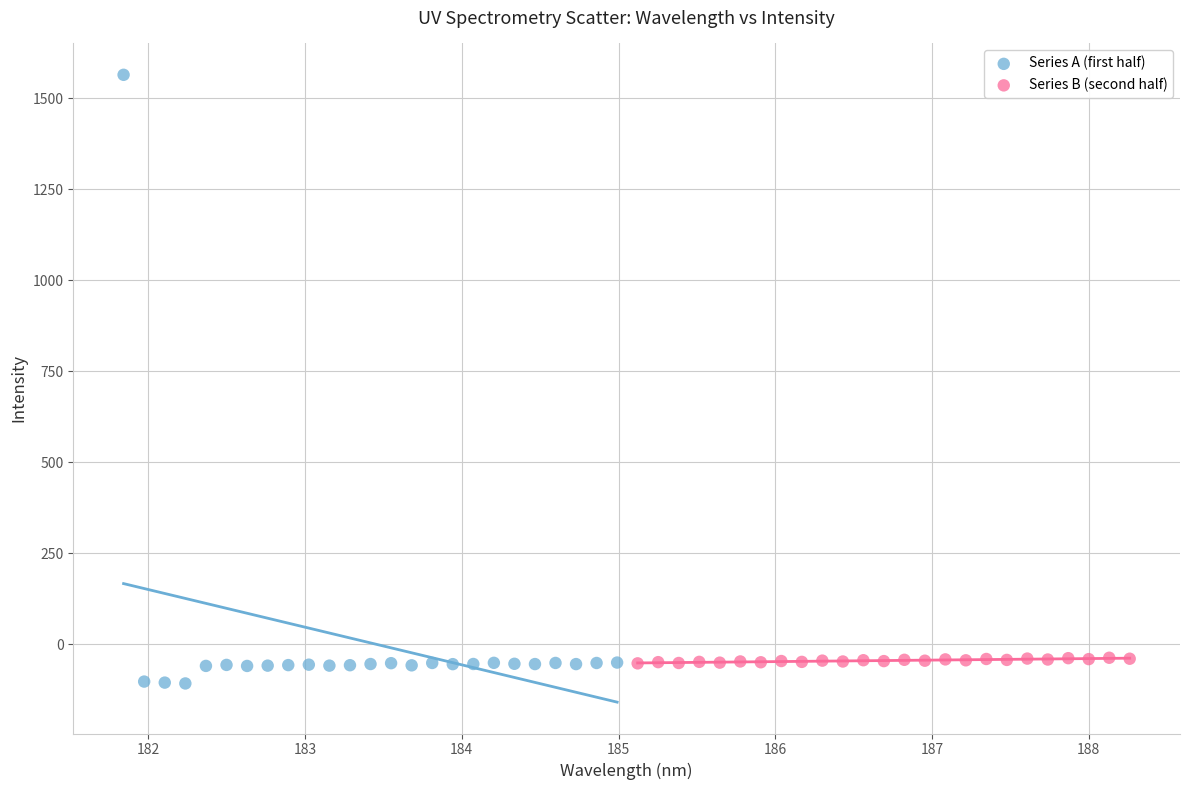

Which series contains the highest Y value?

Series A (first half)